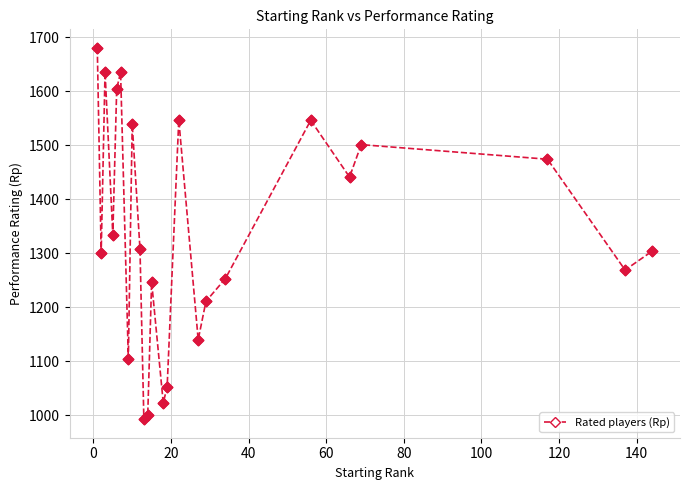

What is the difference between the maximum and minimum values?

687